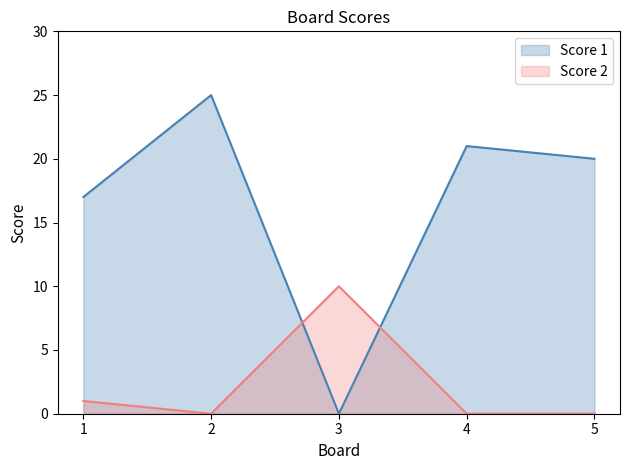

In Score 2, how many points are lower than both neighbors (excluding endpoints)?

1